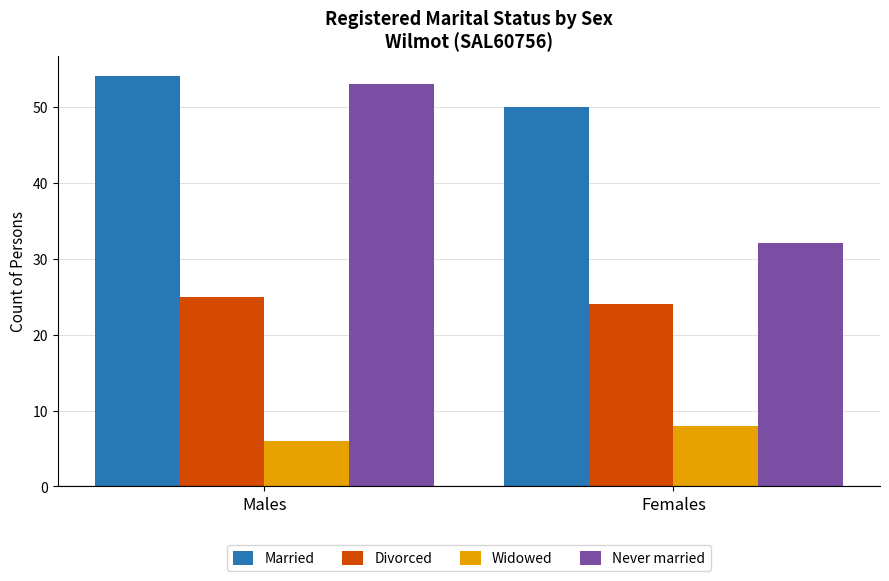

What position from the left is Females?

2